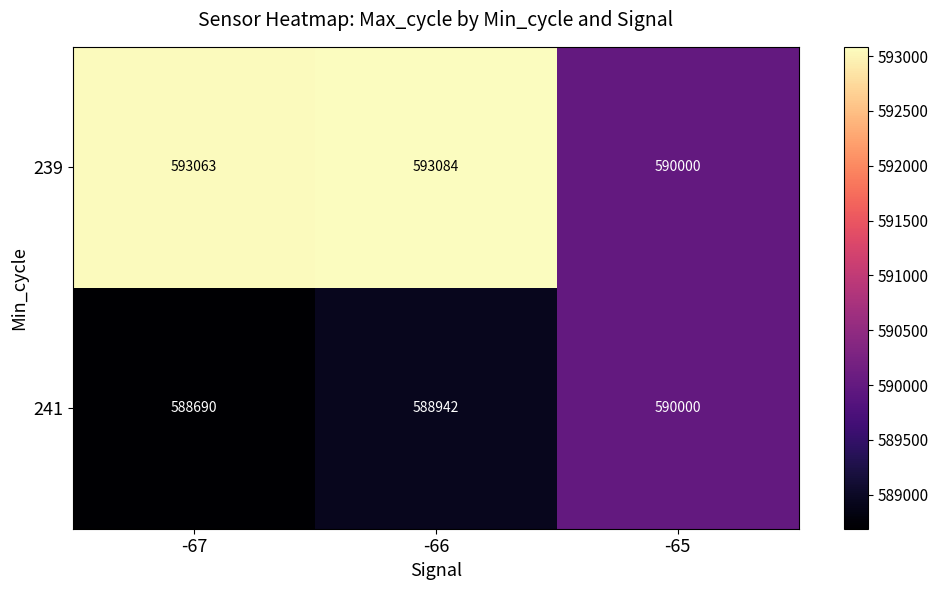

What is the approximate value of 239 at -65, to the nearest 50?

590000